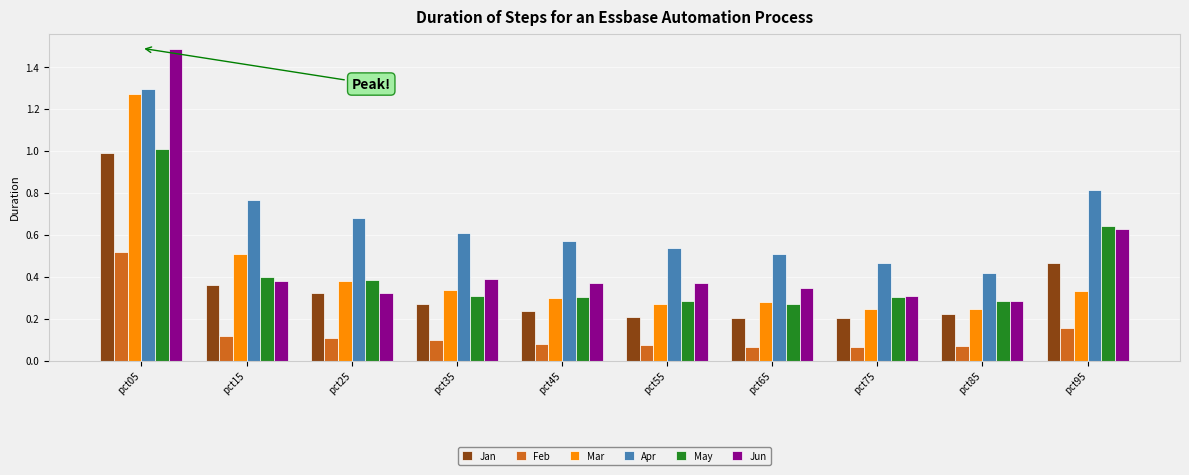

What is the highest value of the Jan series?

1.0